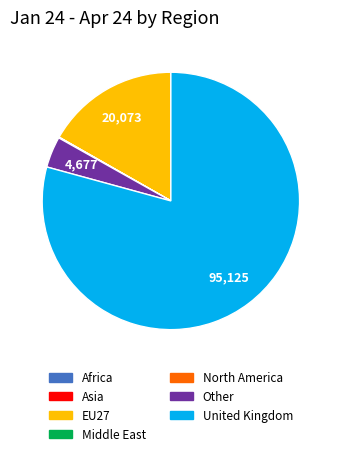

Which category has the biggest portion of the pie?

United Kingdom